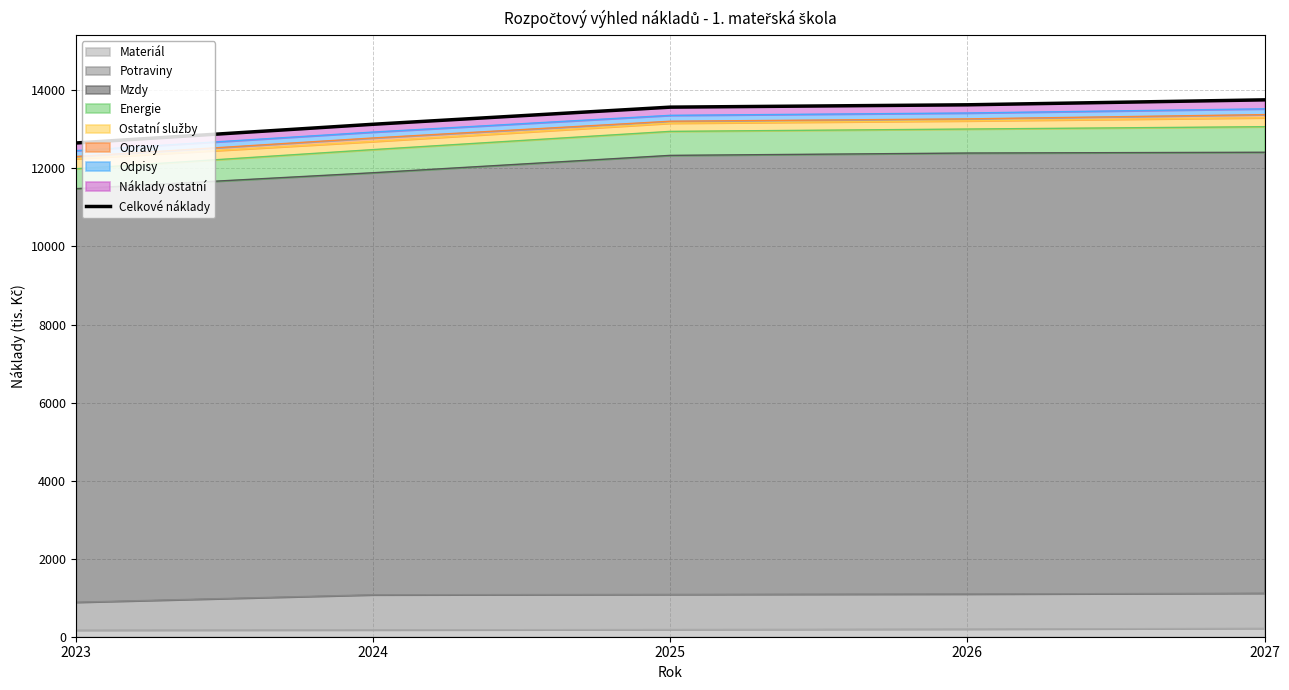

The chart shows a value of 19210.8 at 2026. True or false?

False